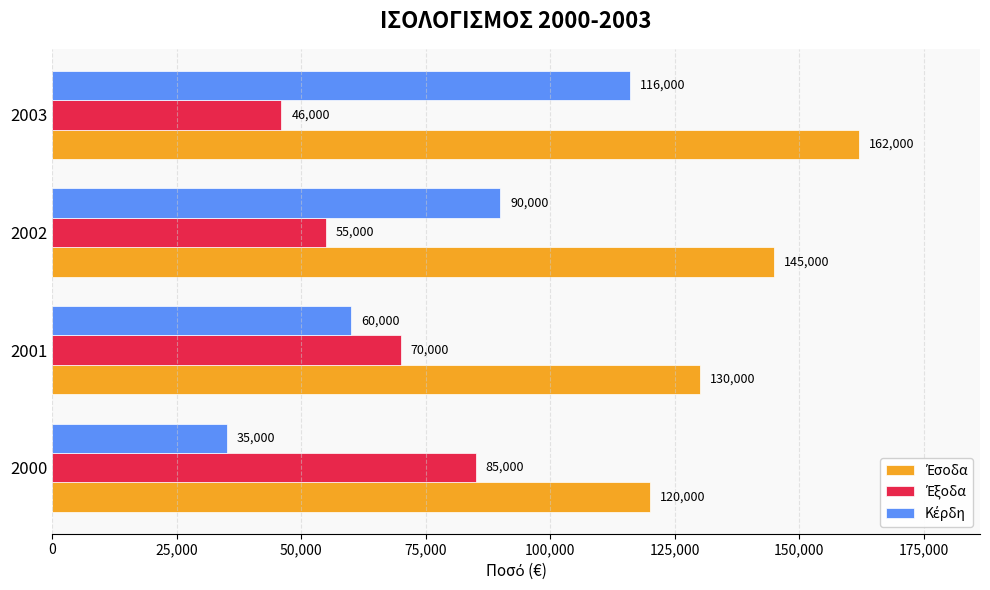

What is the total value across all series at 2003?

324000